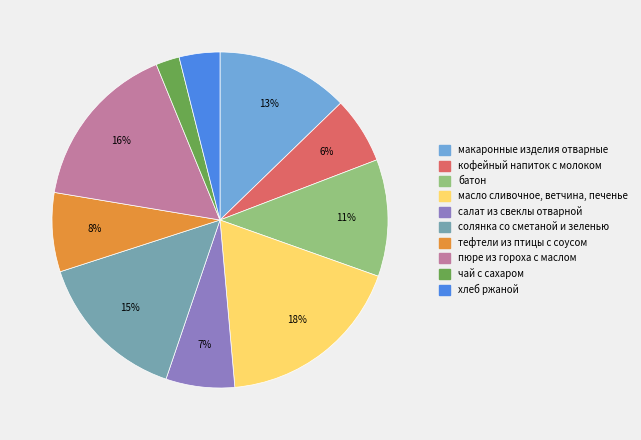

Count the number of slices in the pie.

10